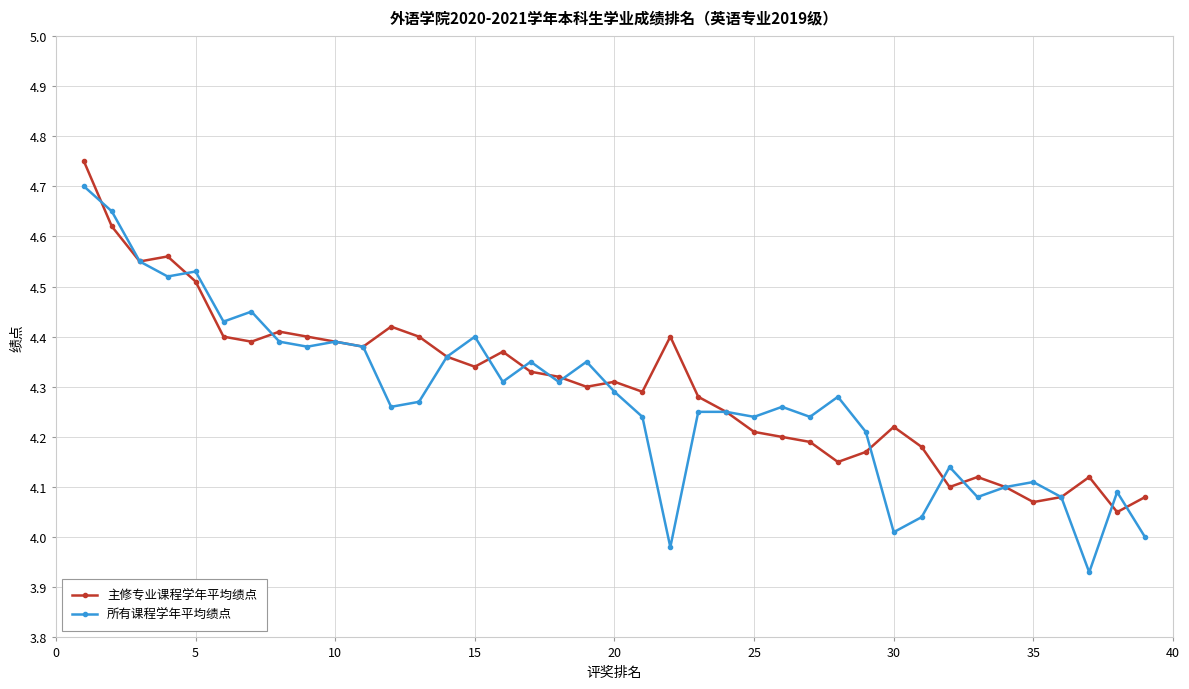

Rank the series by their maximum value, from lowest to highest.

所有课程学年平均绩点, 主修专业课程学年平均绩点